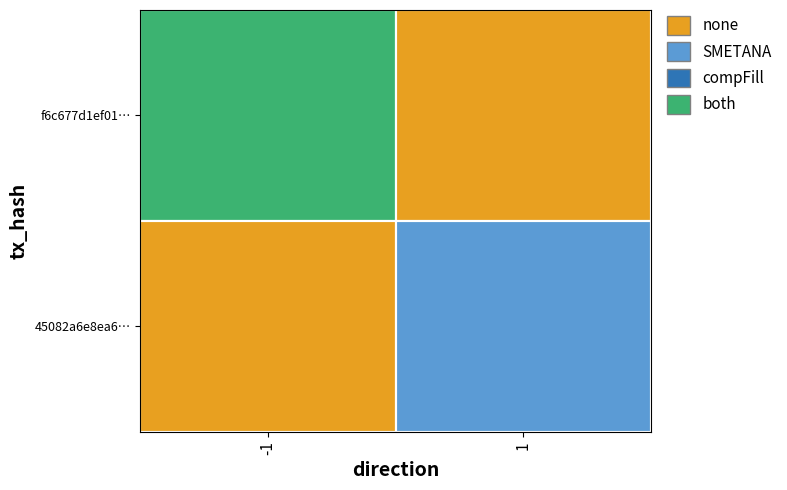

How many values in f6c677d1ef01b46334d9b5aeb5830925cf07a0e are above zero?

1